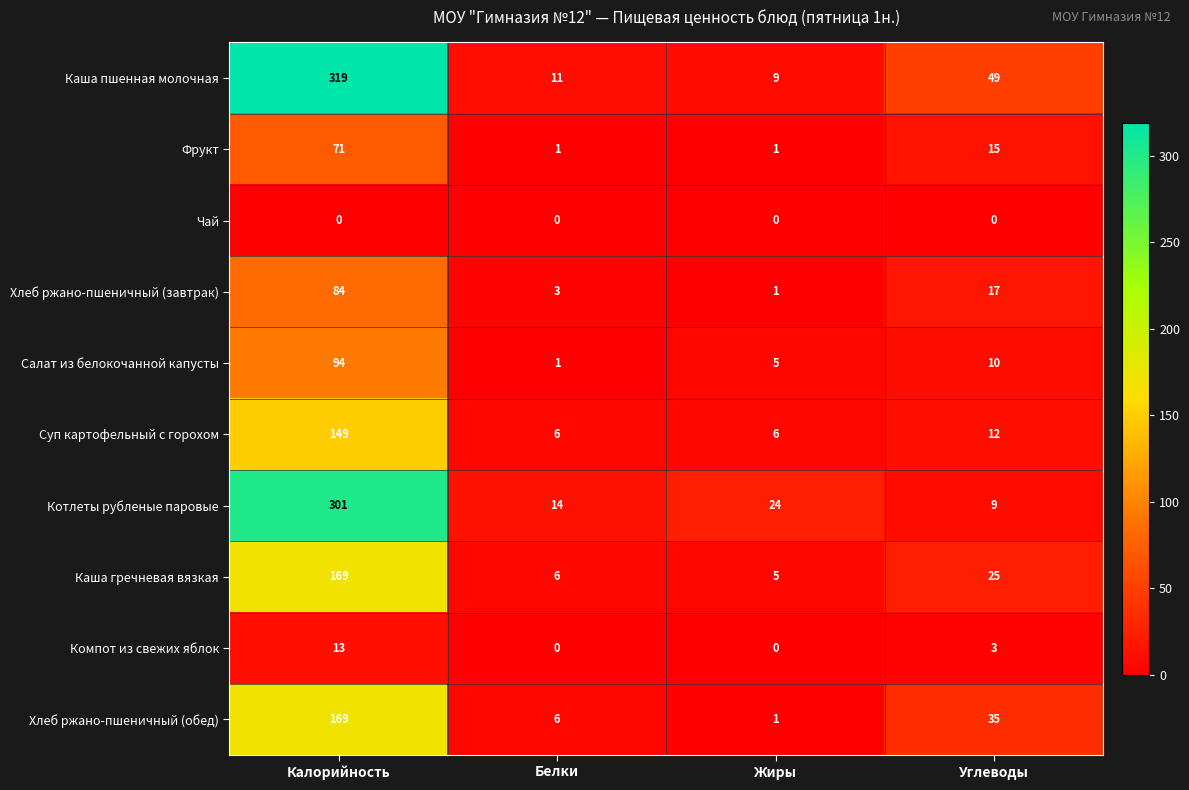

The Компот из свежих яблок series shows 13 at Калорийность. True or false?

True